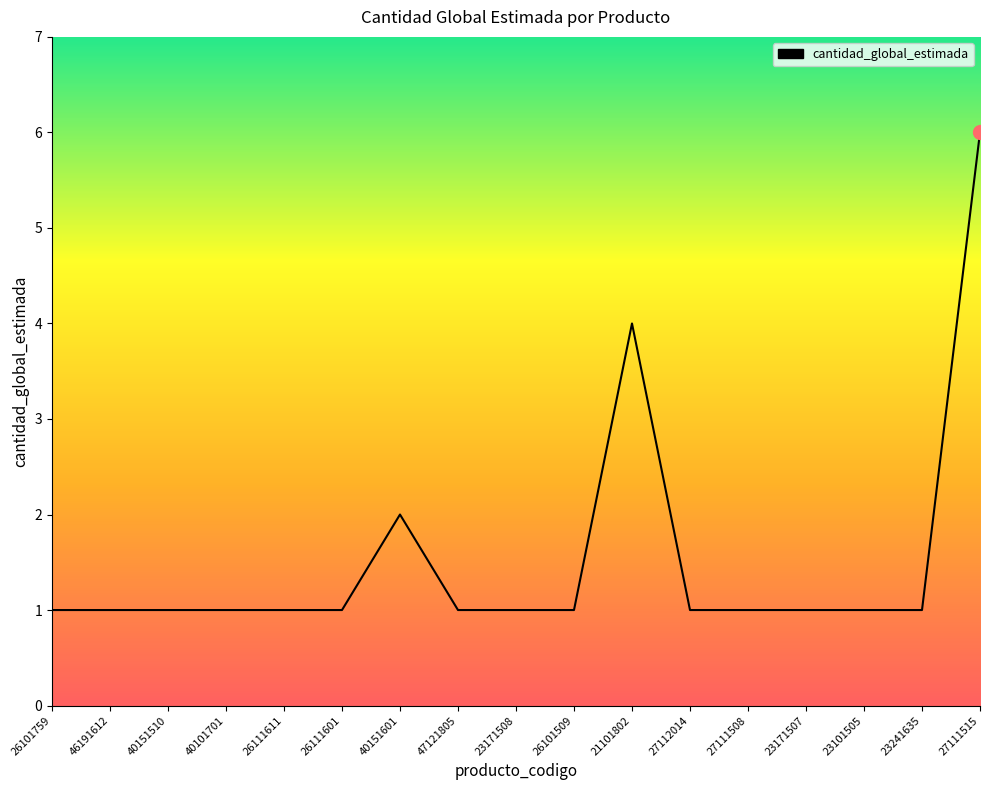

Reading right to left, what are all the values shown in this chart?

6	1	1	1	1	1	4	1	1	1	2	1	1	1	1	1	1